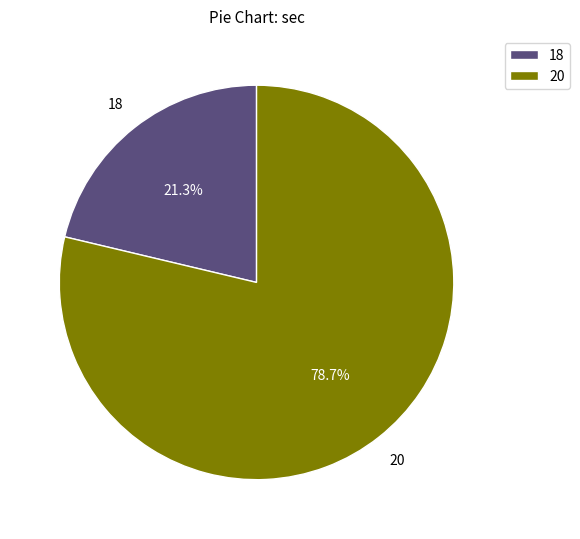

Which slice is the smallest?

18